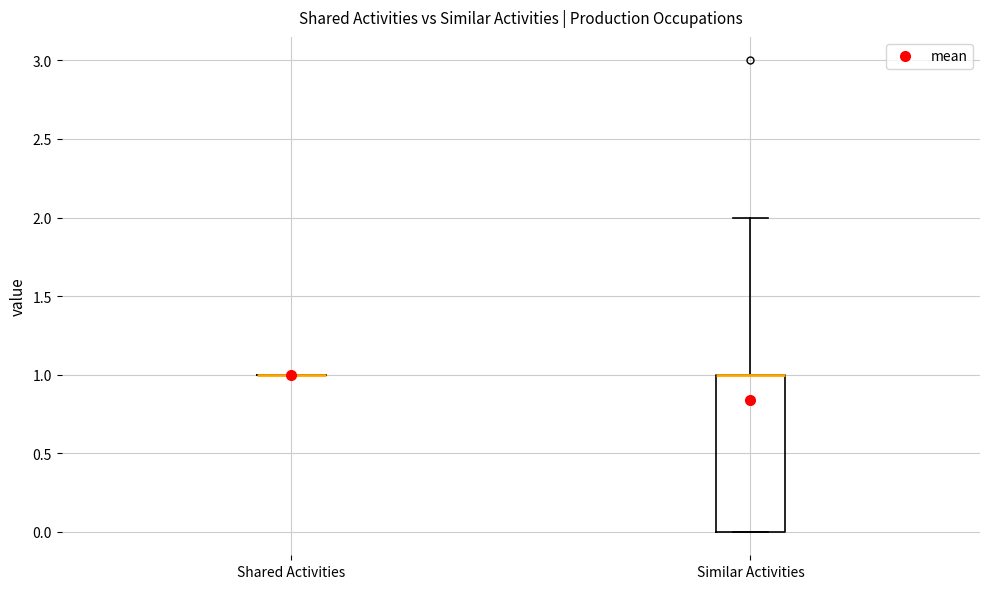

Reading left to right, transcribe this box plot: for each box, give where its median line is, the range the box spans, and where its two whiskers end, as read against the y-axis. The values are not printed on the chart, so give them approximately, as read against the axis.

Shared Activities: box collapsed to a line at 1, whiskers 1 to 1
Similar Activities: median 1 (drawn on the box's upper edge), box 0 to 1, whiskers 0 to 2